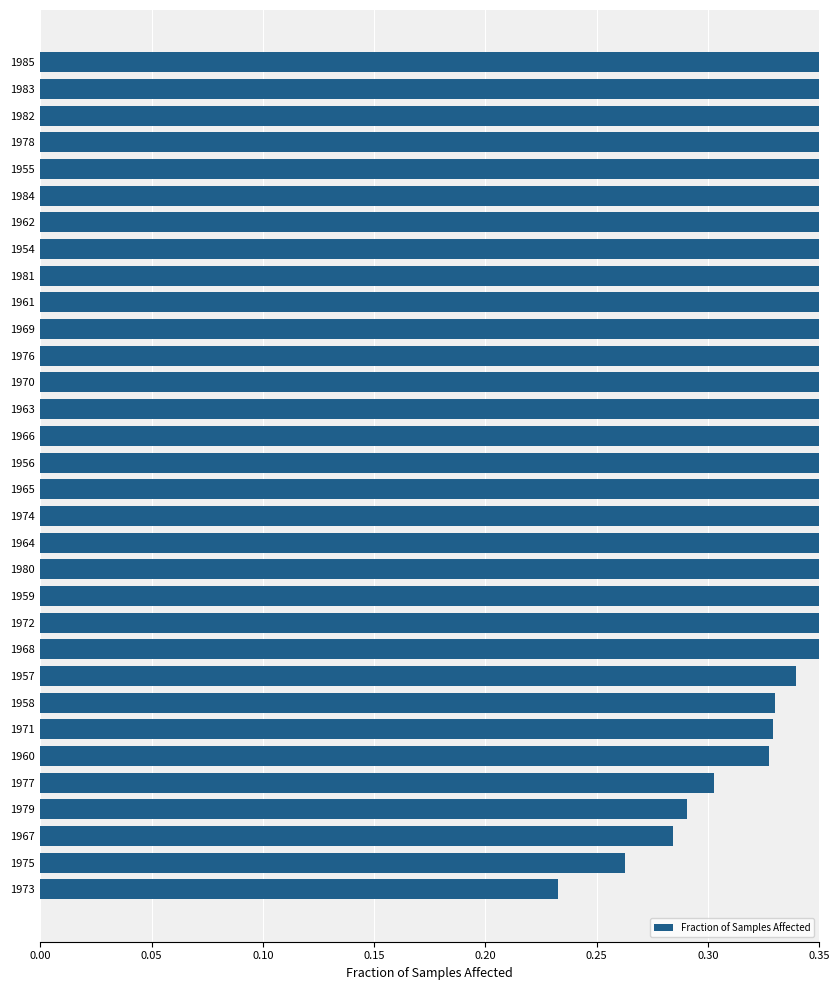

Are the bars grouped side by side (vs. stacked)?

No